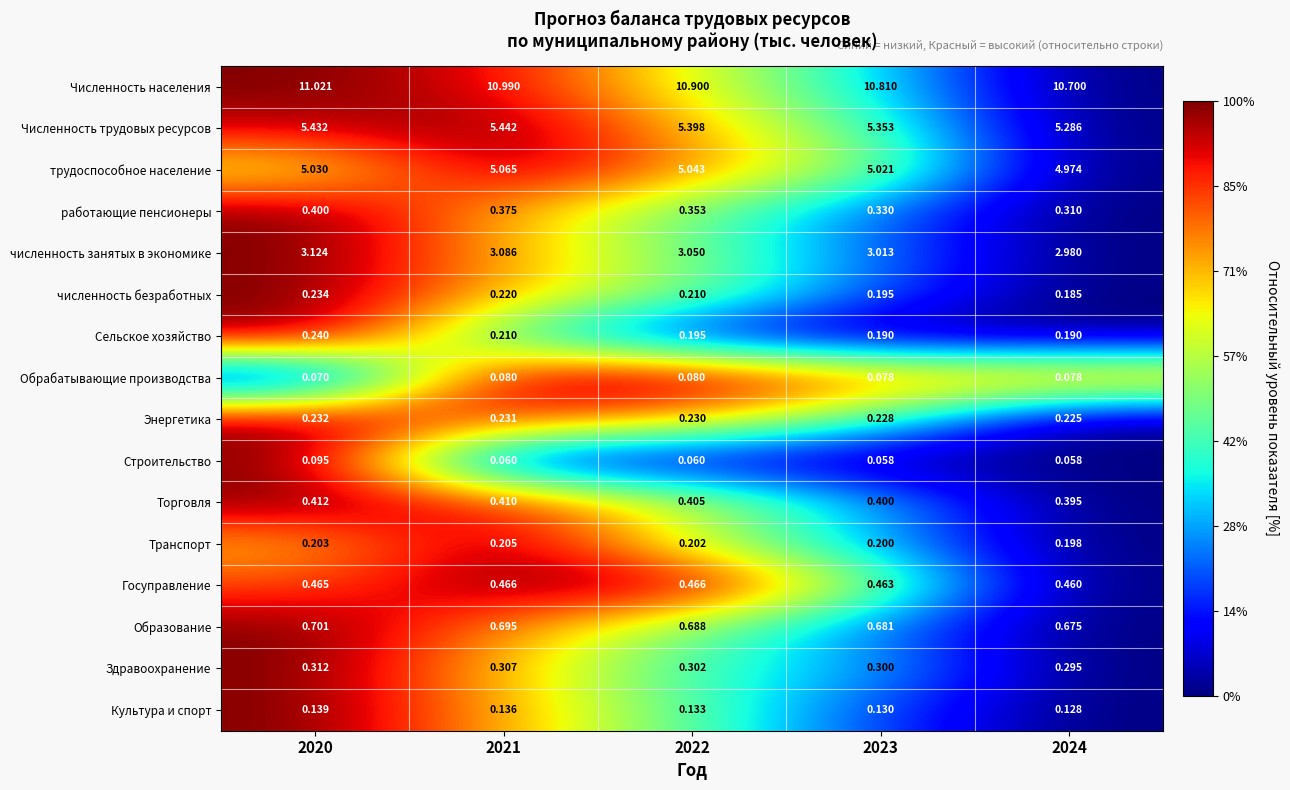

How many distinct data groups are displayed?

16